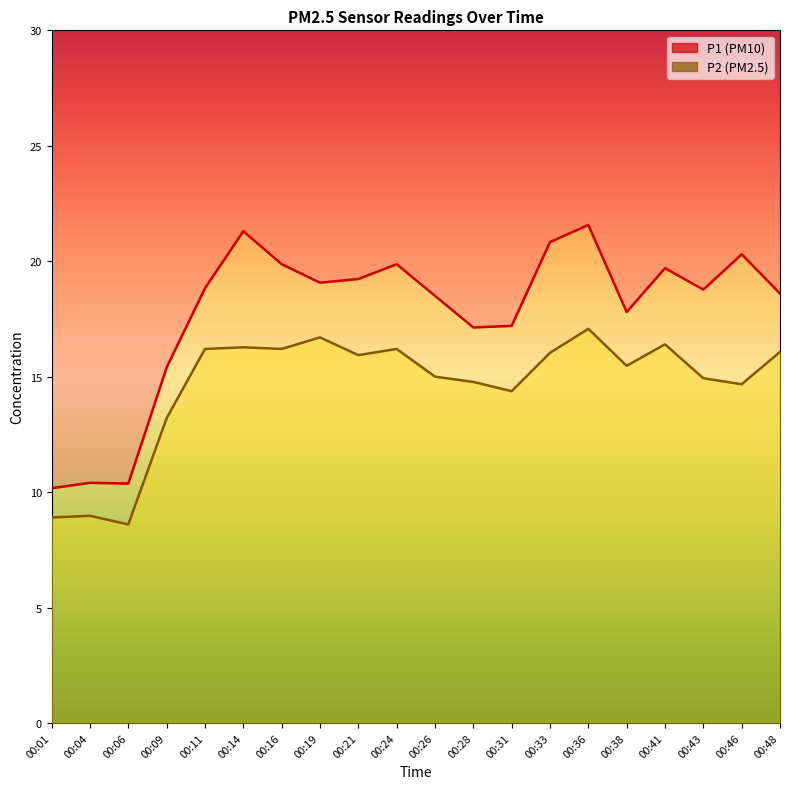

Which has a higher value, 00:46 or 00:33?

00:33